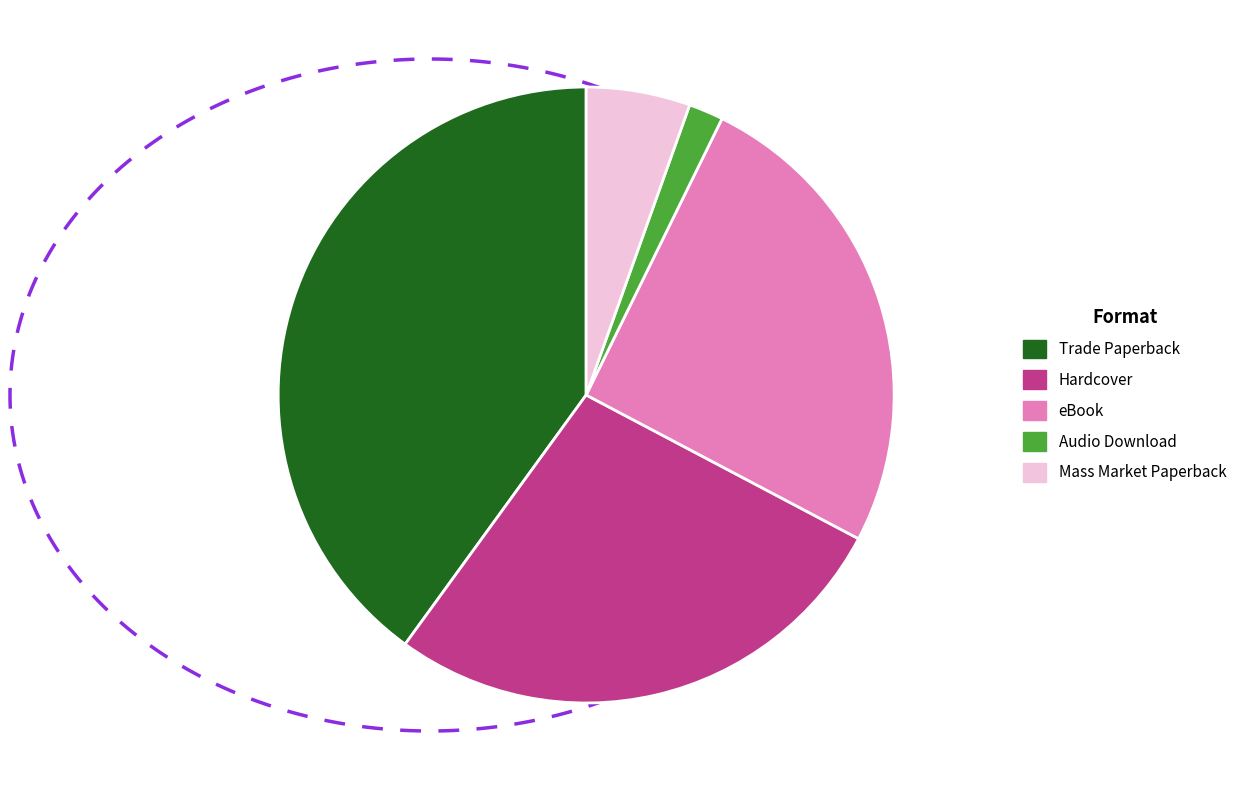

The Audio Download slice represents 2% of the pie. True or false?

True